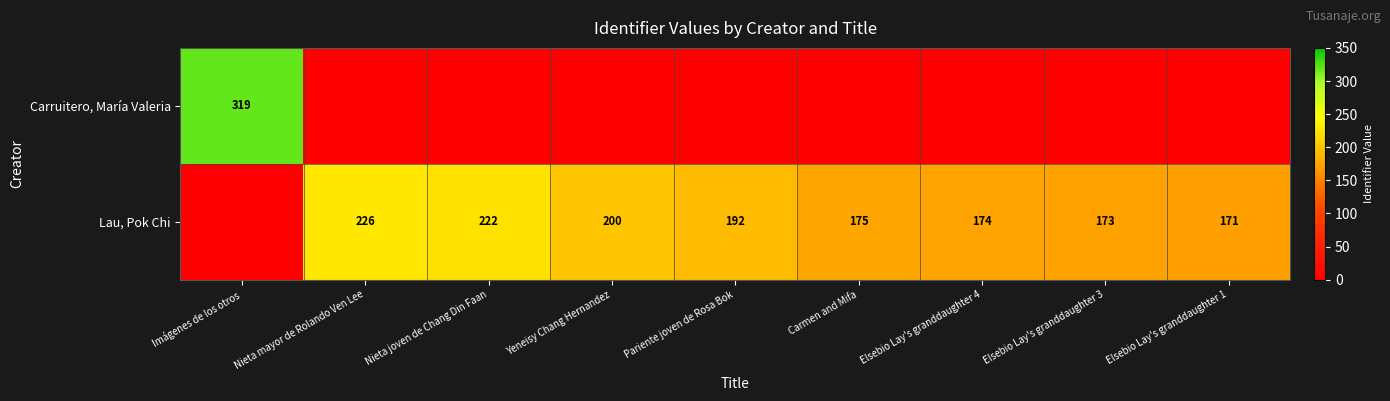

The Lau, Pok Chi series shows 60 at Pariente joven de Rosa Bok. True or false?

False